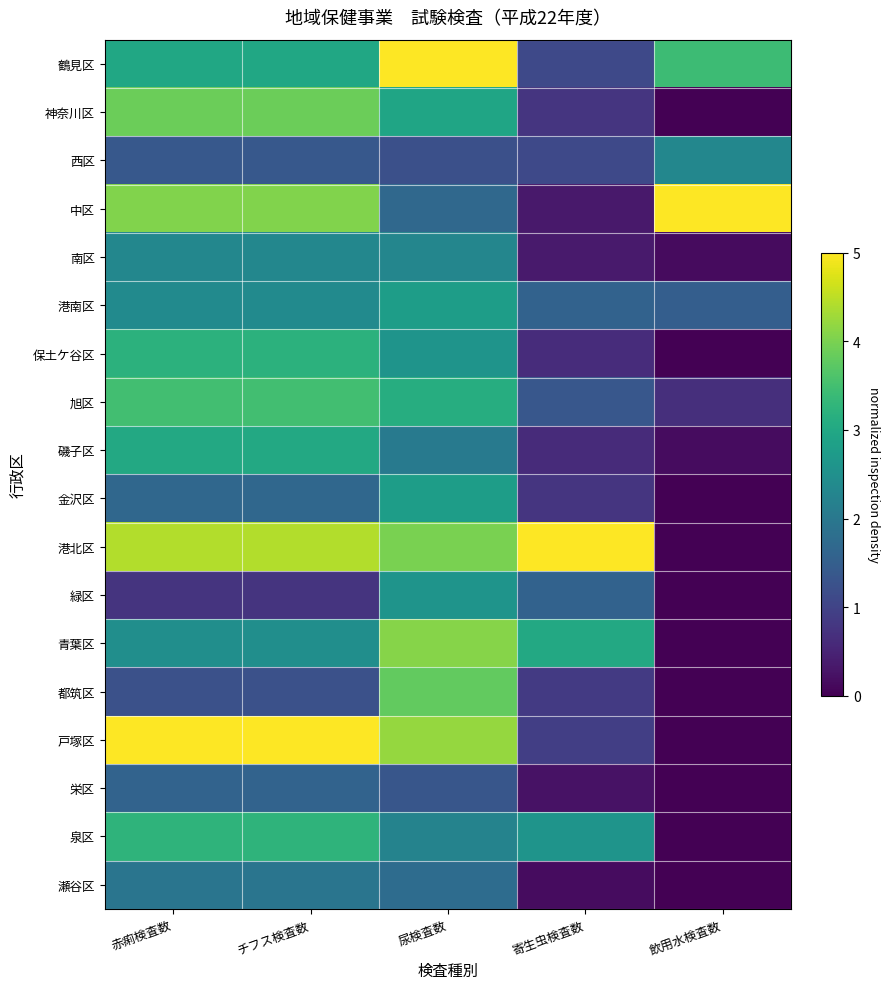

Reading left to right, extract all data points from this chart.

鶴見区: 赤痢検査数=3.0	チフス検査数=3.0	尿検査数=5.0	寄生虫検査数=1.1	飲用水検査数=3.4
神奈川区: 赤痢検査数=3.9	チフス検査数=3.9	尿検査数=2.9	寄生虫検査数=0.8	飲用水検査数=0.0
西区: 赤痢検査数=1.4	チフス検査数=1.4	尿検査数=1.2	寄生虫検査数=1.1	飲用水検査数=2.3
中区: 赤痢検査数=4.1	チフス検査数=4.1	尿検査数=1.7	寄生虫検査数=0.4	飲用水検査数=5.0
南区: 赤痢検査数=2.3	チフス検査数=2.3	尿検査数=2.3	寄生虫検査数=0.4	飲用水検査数=0.1
港南区: 赤痢検査数=2.4	チフス検査数=2.4	尿検査数=2.8	寄生虫検査数=1.6	飲用水検査数=1.5
保土ケ谷区: 赤痢検査数=3.2	チフス検査数=3.2	尿検査数=2.6	寄生虫検査数=0.6	飲用水検査数=0.0
旭区: 赤痢検査数=3.5	チフス検査数=3.5	尿検査数=3.1	寄生虫検査数=1.4	飲用水検査数=0.7
磯子区: 赤痢検査数=3.0	チフス検査数=3.0	尿検査数=2.1	寄生虫検査数=0.6	飲用水検査数=0.2
金沢区: 赤痢検査数=1.7	チフス検査数=1.7	尿検査数=2.8	寄生虫検査数=0.8	飲用水検査数=0.0
港北区: 赤痢検査数=4.4	チフス検査数=4.4	尿検査数=4.0	寄生虫検査数=5.0	飲用水検査数=0.0
緑区: 赤痢検査数=0.8	チフス検査数=0.8	尿検査数=2.6	寄生虫検査数=1.6	飲用水検査数=0.0
青葉区: 赤痢検査数=2.5	チフス検査数=2.5	尿検査数=4.1	寄生虫検査数=3.0	飲用水検査数=0.0
都筑区: 赤痢検査数=1.2	チフス検査数=1.2	尿検査数=3.8	寄生虫検査数=0.9	飲用水検査数=0.0
戸塚区: 赤痢検査数=5.0	チフス検査数=5.0	尿検査数=4.2	寄生虫検査数=0.9	飲用水検査数=0.0
栄区: 赤痢検査数=1.6	チフス検査数=1.6	尿検査数=1.3	寄生虫検査数=0.2	飲用水検査数=0.0
泉区: 赤痢検査数=3.3	チフス検査数=3.3	尿検査数=2.2	寄生虫検査数=2.6	飲用水検査数=0.0
瀬谷区: 赤痢検査数=2.0	チフス検査数=2.0	尿検査数=1.8	寄生虫検査数=0.2	飲用水検査数=0.0